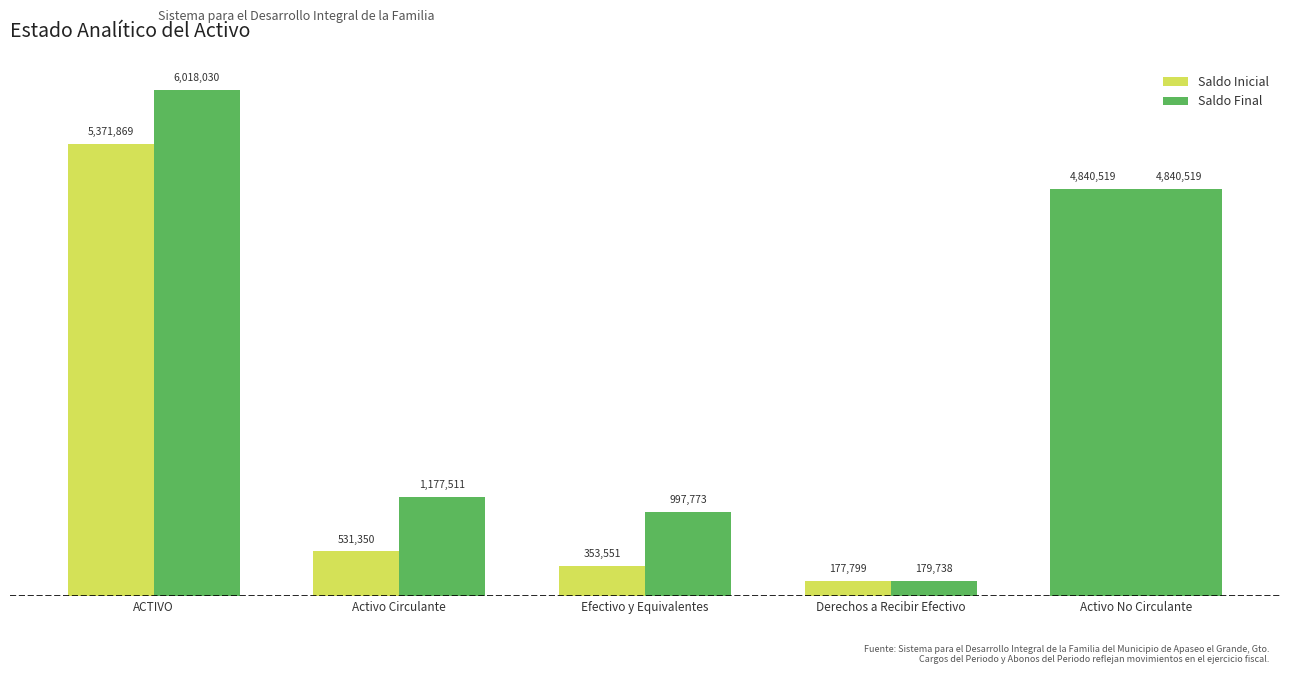

List the labels in order of Saldo Inicial value, smallest first.

Derechos a Recibir Efectivo, Efectivo y Equivalentes, Activo Circulante, Activo No Circulante, ACTIVO